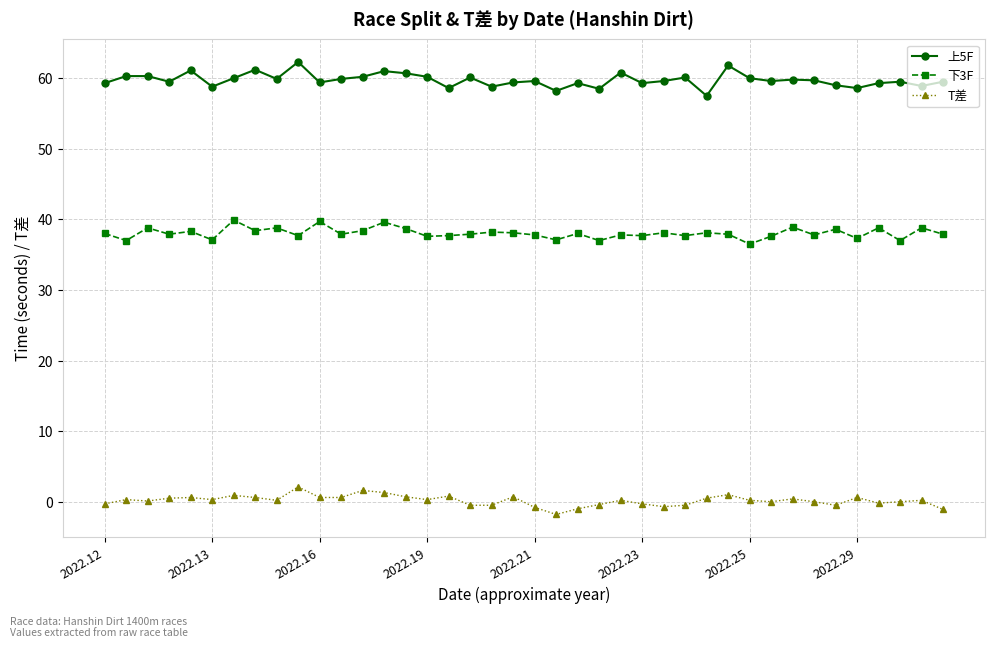

True or false: 下3F and T差 cross at least once.

False